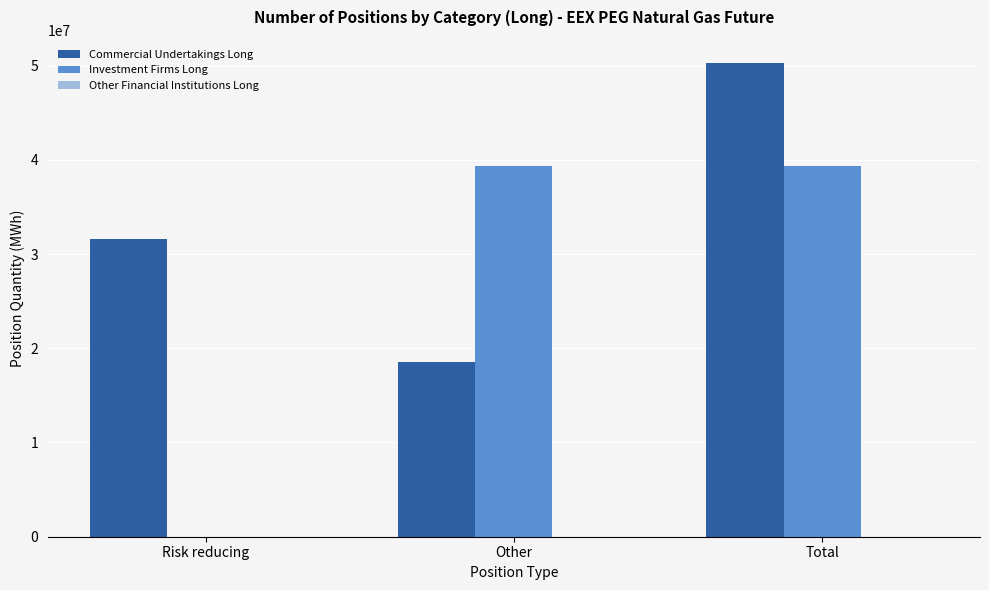

What is the difference between the Commercial Undertakings Long values at Other and Risk reducing?

13057734